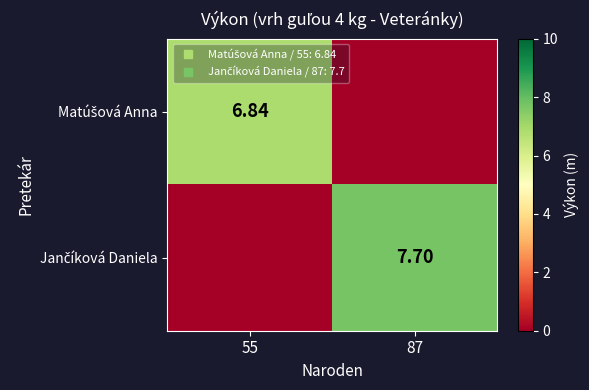

What is the total value across all series at 55?

6.8